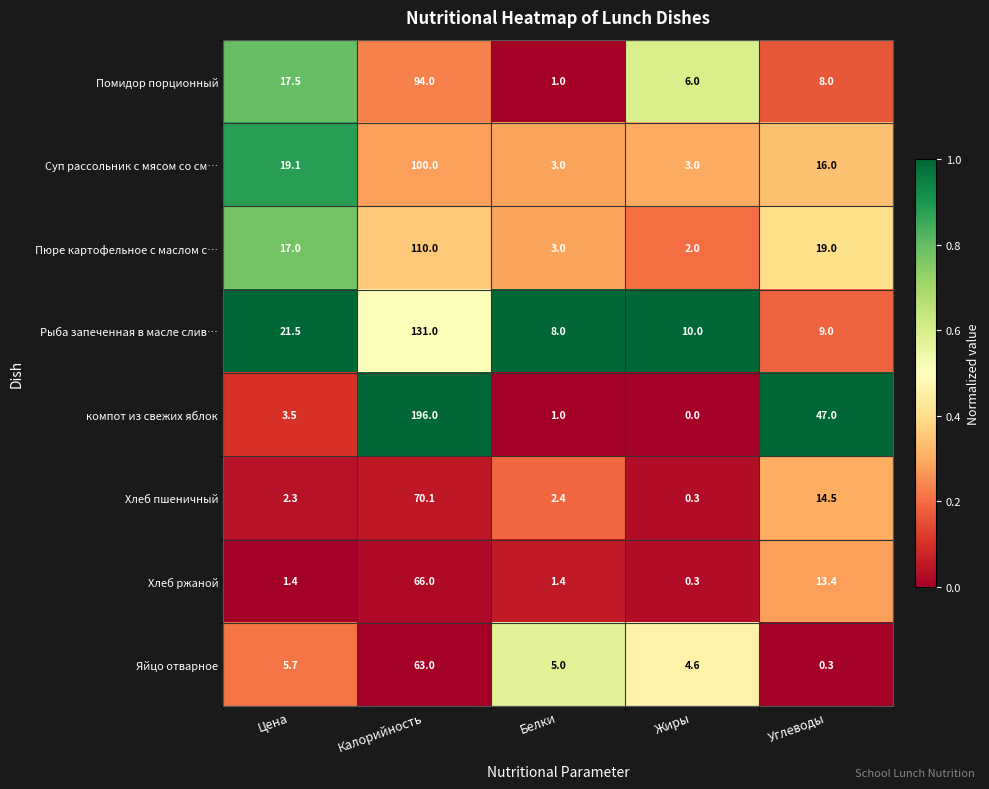

Which label corresponds to the smallest value in the chart?

Жиры